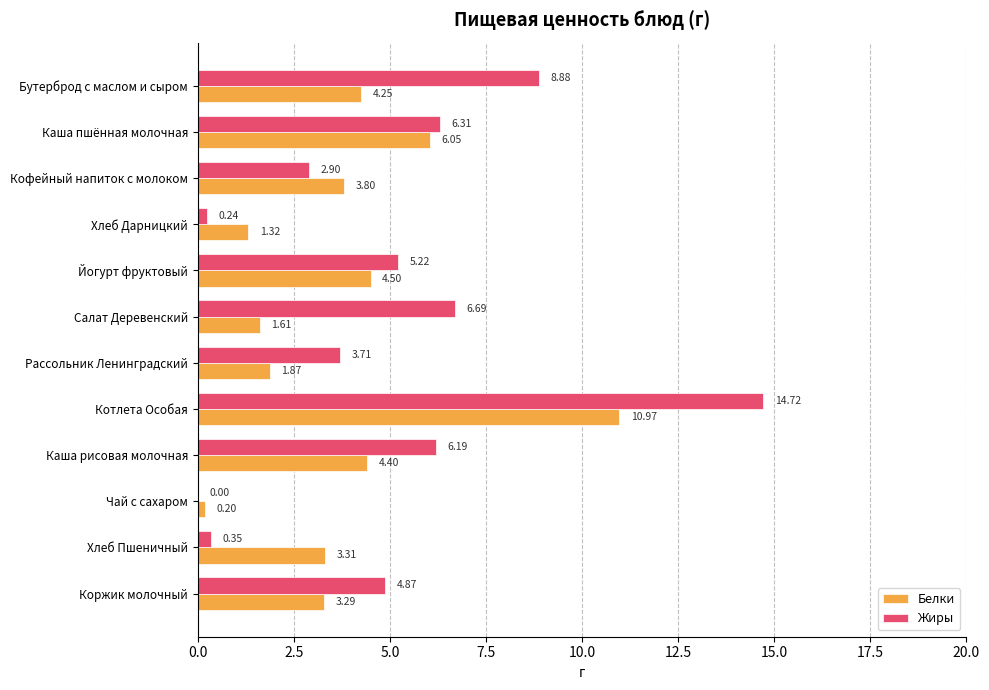

At which label does Жиры reach its peak?

Котлета Особая